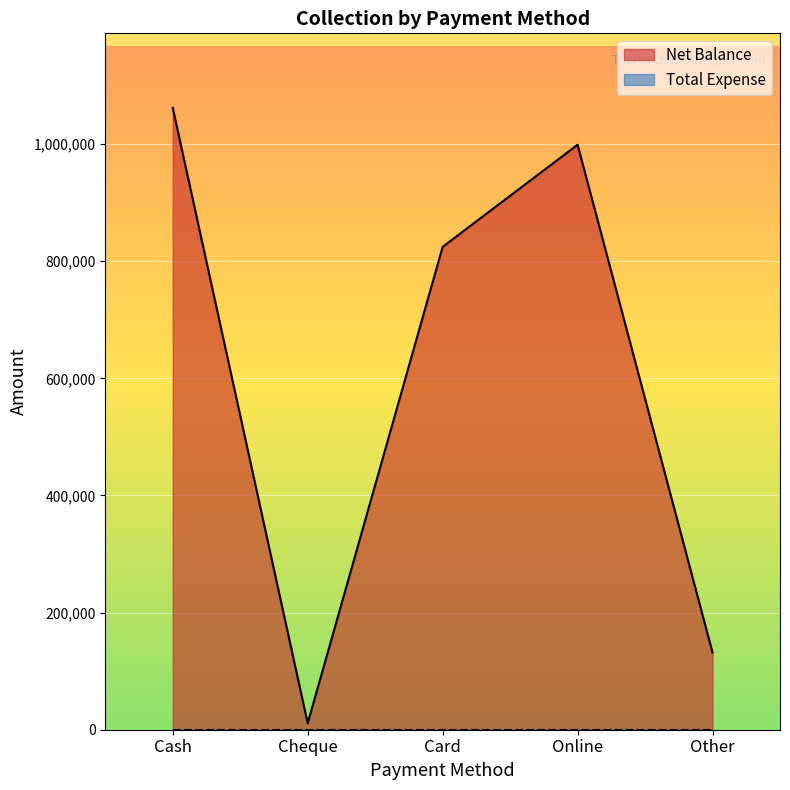

Reading right to left, list all the values displayed in this chart.

131700	998791	824390	11000	1061601